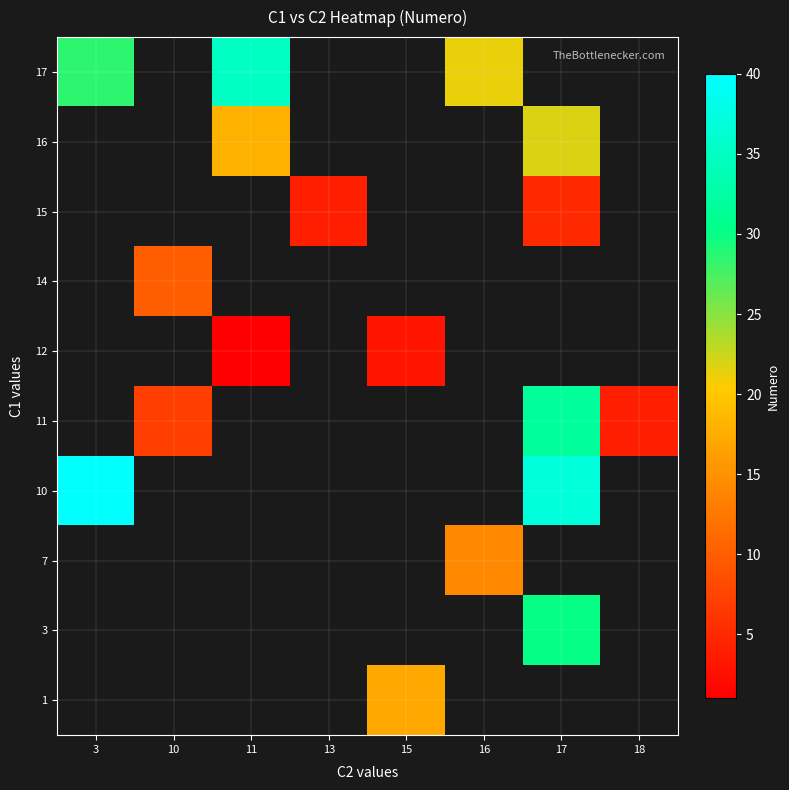

How many values in row_1 are above zero?

1